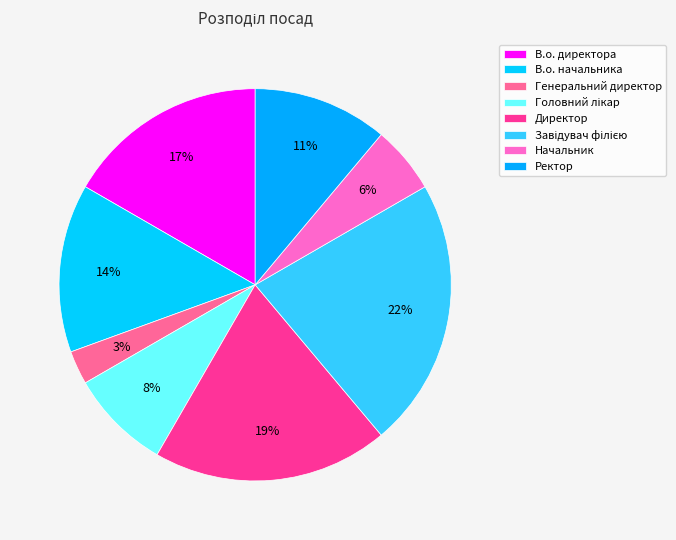

How many segments does this pie chart have?

8